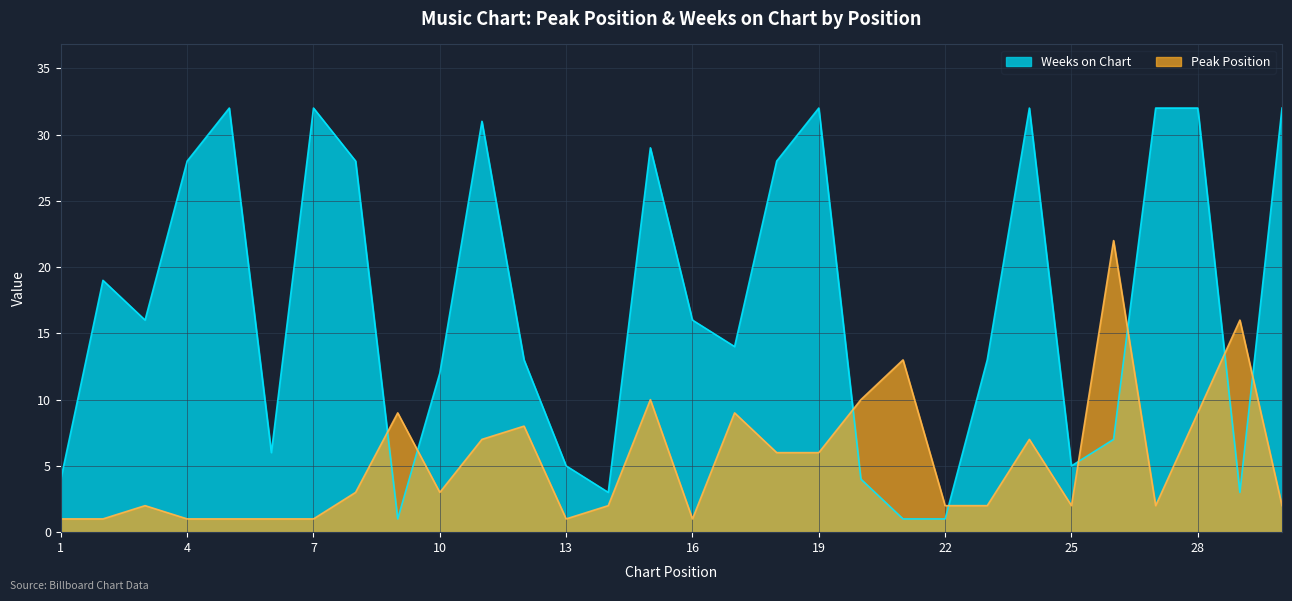

At which category is the sum across all series the highest?

28